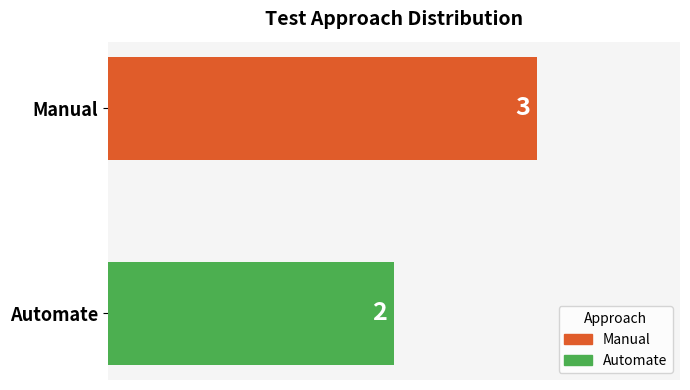

What is the sum of all values?

5